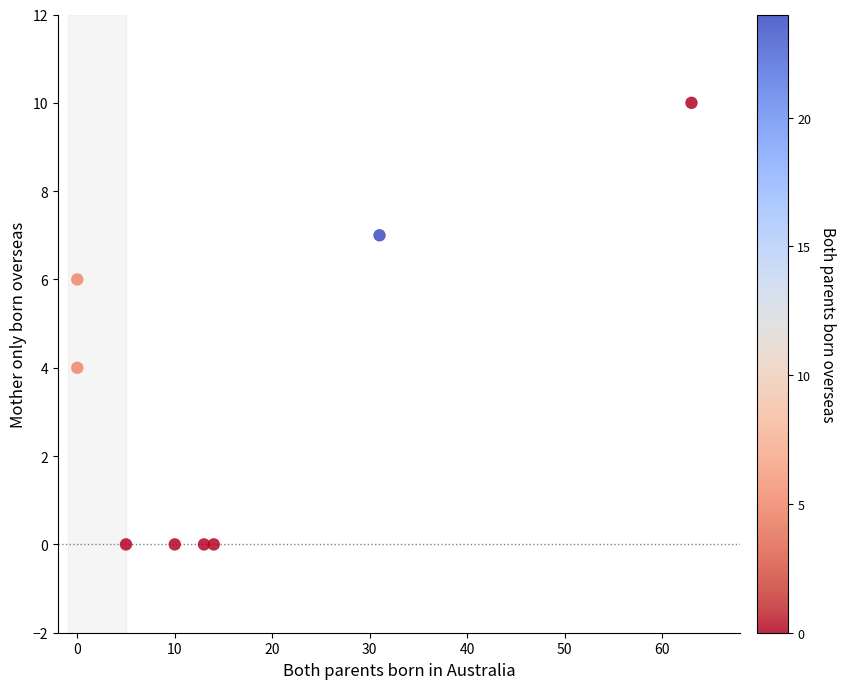

What is the average Y value?

3